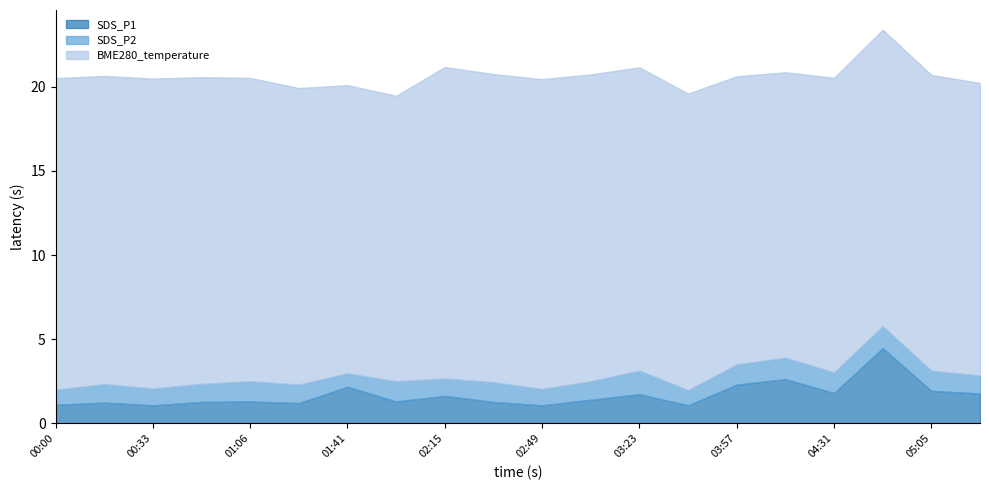

Reading left to right, list all the values displayed in this chart.

SDS_P1: 1.1	1.2	1.1	1.3	1.3	1.2	2.2	1.3	1.6	1.3	1.1	1.4	1.7	1.1	2.3	2.6	1.8	4.5	1.9	1.8
SDS_P2: 0.9	1.1	1.0	1.1	1.2	1.1	0.8	1.2	1.0	1.2	1.0	1.1	1.4	0.9	1.2	1.3	1.2	1.3	1.2	1.1
BME280_temperature: 18.5	18.3	18.4	18.2	18.0	17.6	17.1	17.0	18.5	18.3	18.4	18.2	18.0	17.6	17.1	17.0	17.5	17.6	17.6	17.4